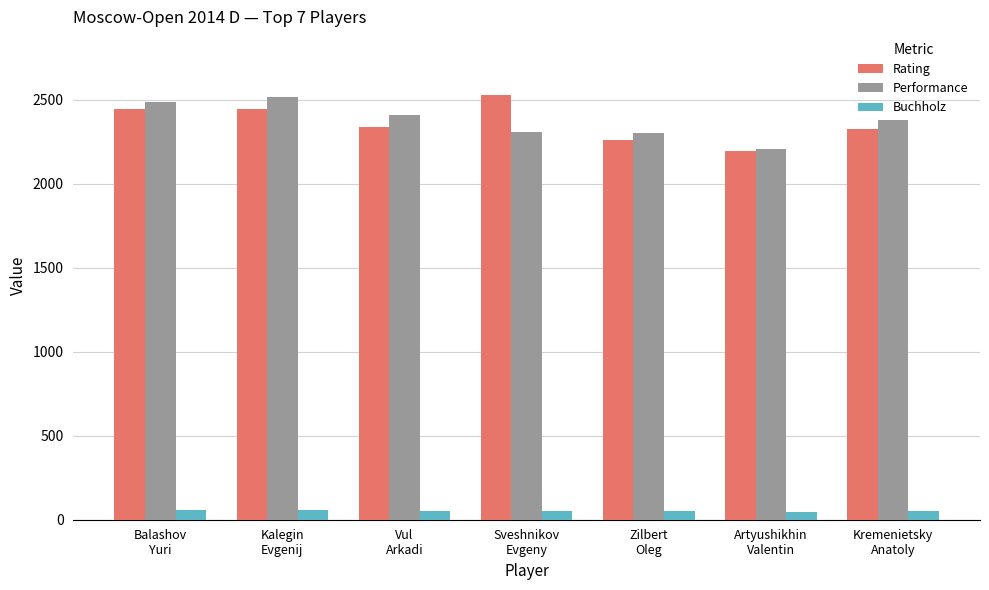

At which label does Buchholz first exceed 53?

Balashov
Yuri